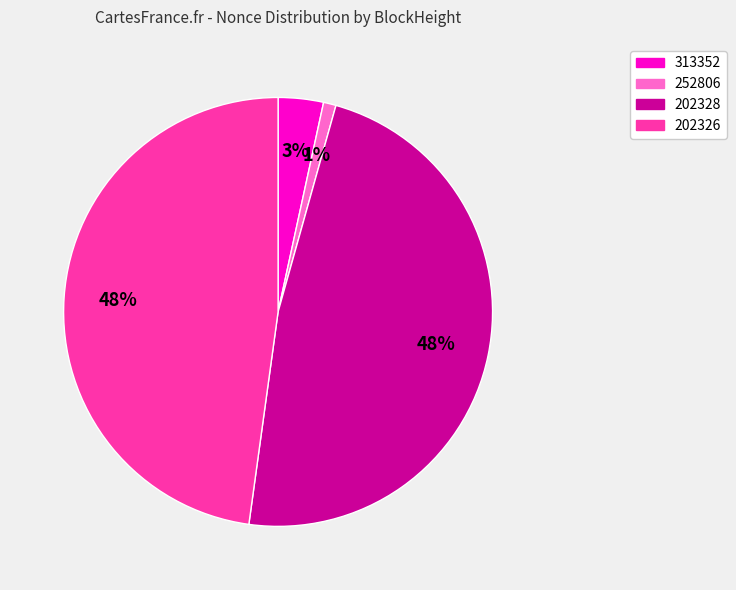

The 202328 slice represents 34% of the pie. True or false?

False